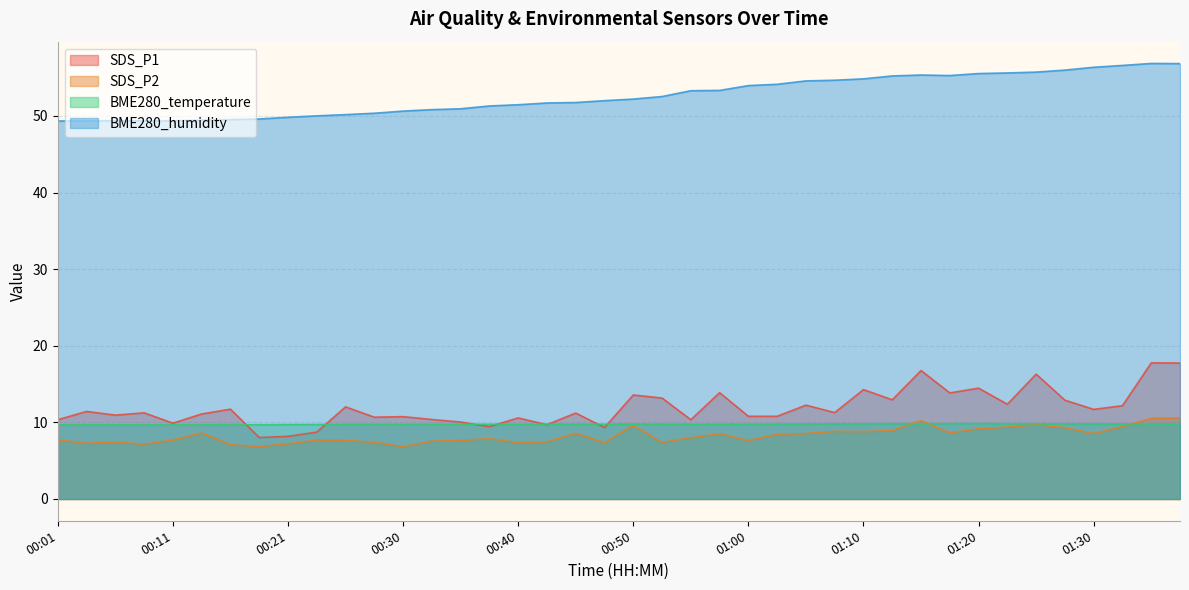

What is the approximate value of BME280_humidity at 01:08?

54.7